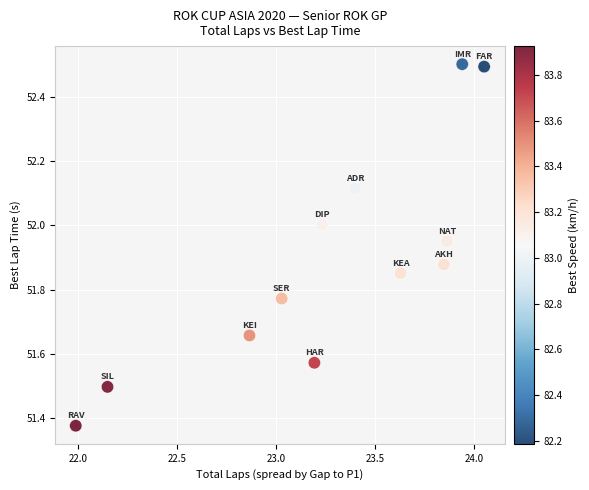

What is the range of Y values (max minus min)?

1.1